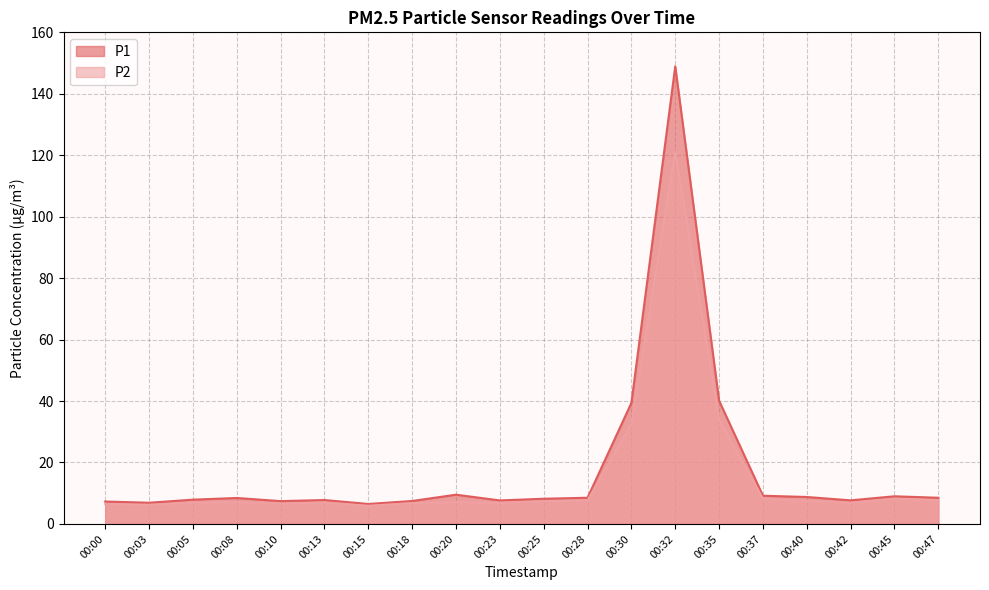

In P1, how many points are higher than both neighbors (excluding endpoints)?

5